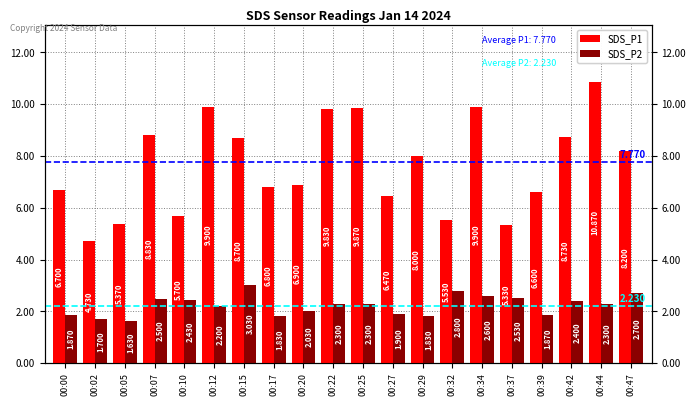

At which category does the chart reach its peak across all series?

00:44